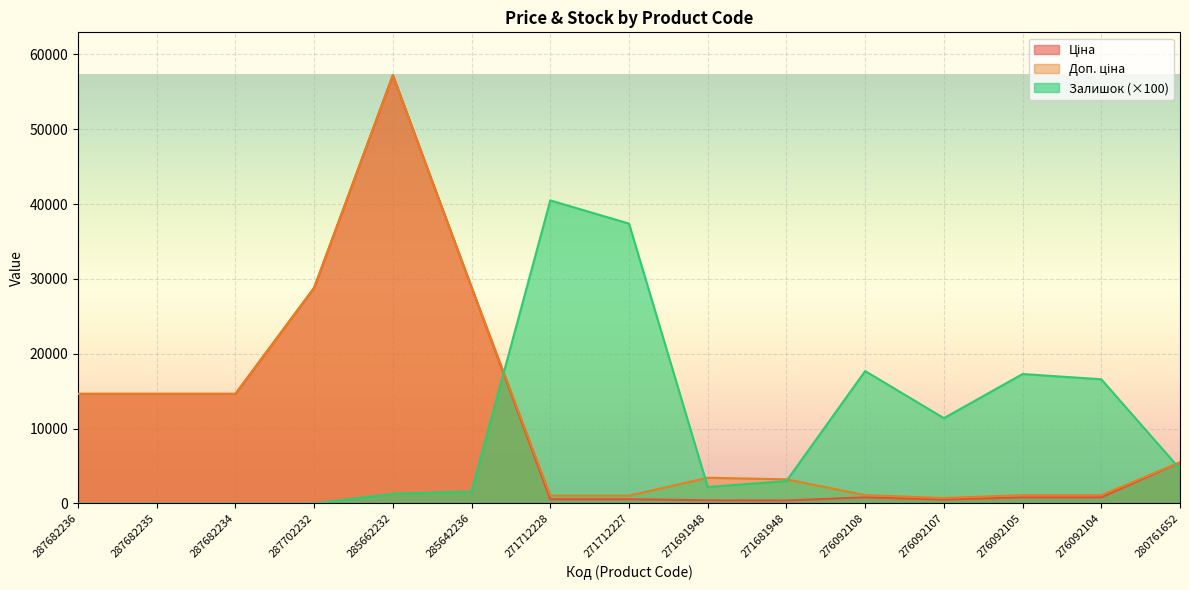

The Залишок series shows 505.0 at 285662232. True or false?

False